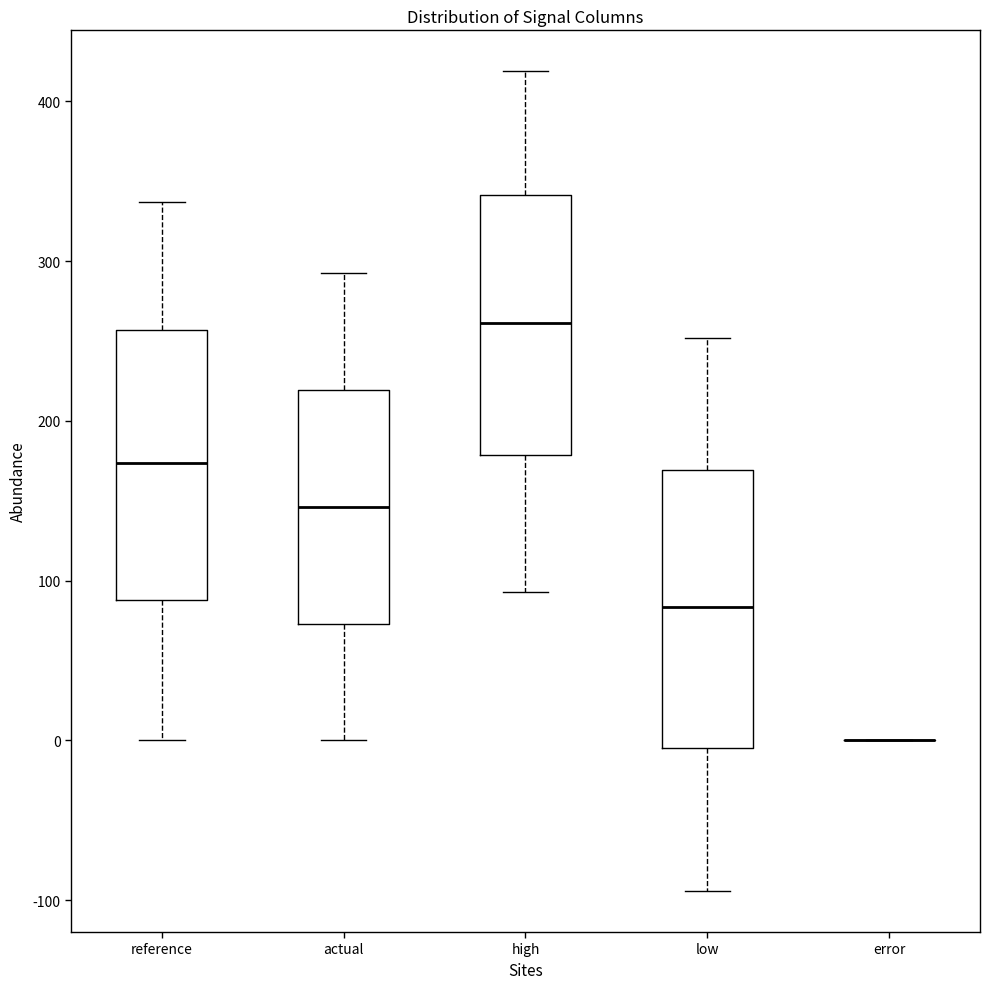

Reading left to right, transcribe this box plot: for each box, give where its median line is, the range the box spans, and where its two whiskers end, as read against the y-axis. The values are not printed on the chart, so give them approximately, as read against the axis.

reference: median 170, box 90 to 260, whiskers 0 to 340
actual: median 150, box 70 to 220, whiskers 0 to 290
high: median 260, box 180 to 340, whiskers 90 to 420
low: median 80, box 0 to 170, whiskers -90 to 250
error: box collapsed to a line at 0, whiskers 0 to 0